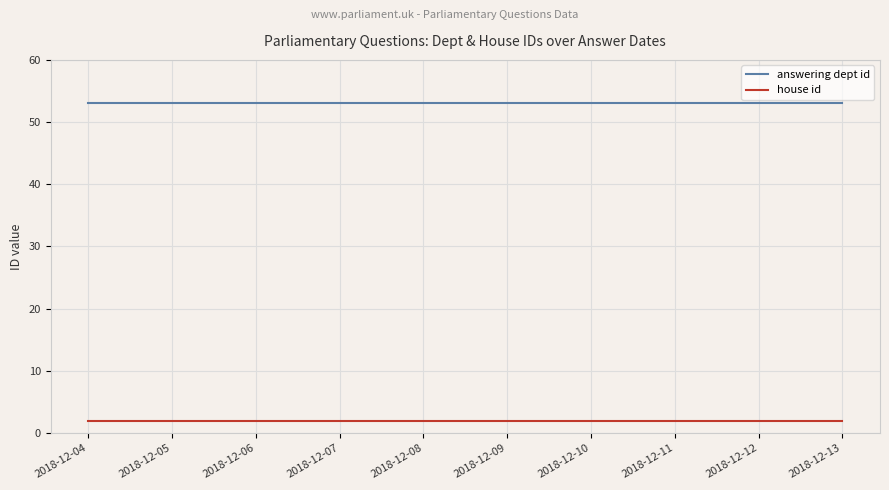

Which series has the largest range (max minus min)?

answering dept id